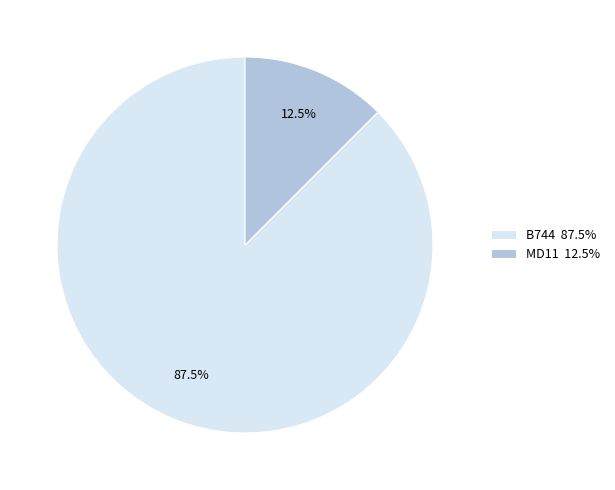

What is the largest slice in the pie chart?

B744